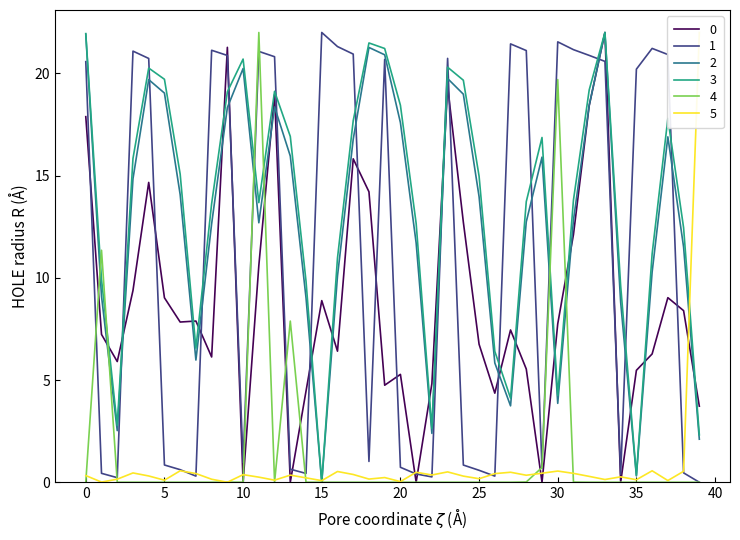

Which series has the largest total across all categories?

scan_angle